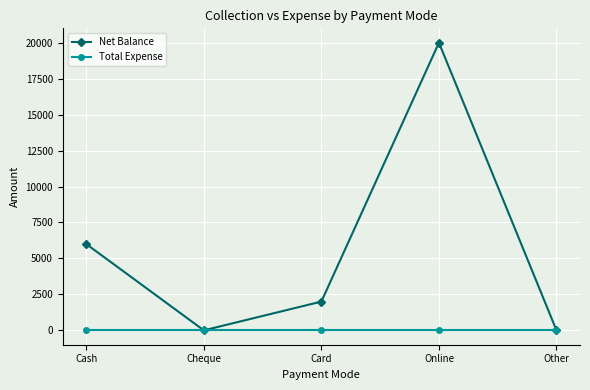

Is the value of Net Balance at Card greater than the value of Total Expense at Other?

Yes